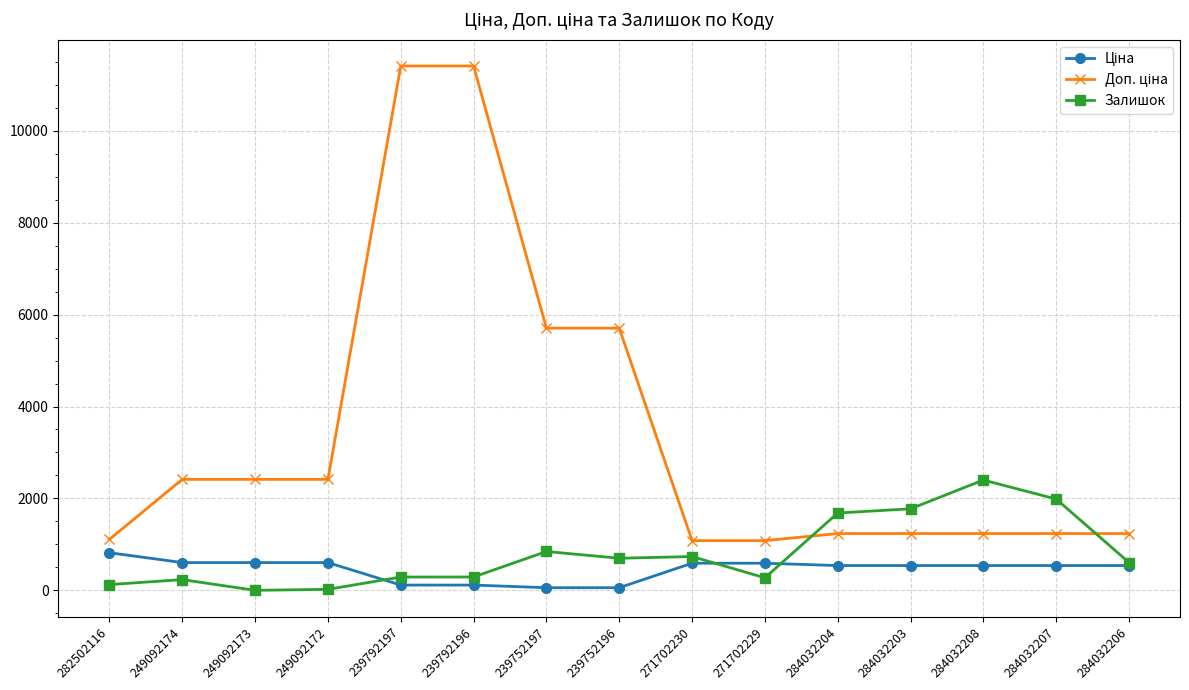

What is the total value across all series at 271702230?

2406.6